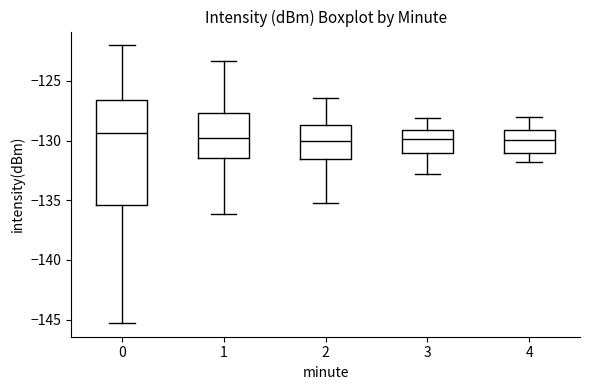

Where does the median line of the box at x = 1 sit on the y-axis? The values are not printed on the chart, so give them approximately, as read against the axis.

-130.0